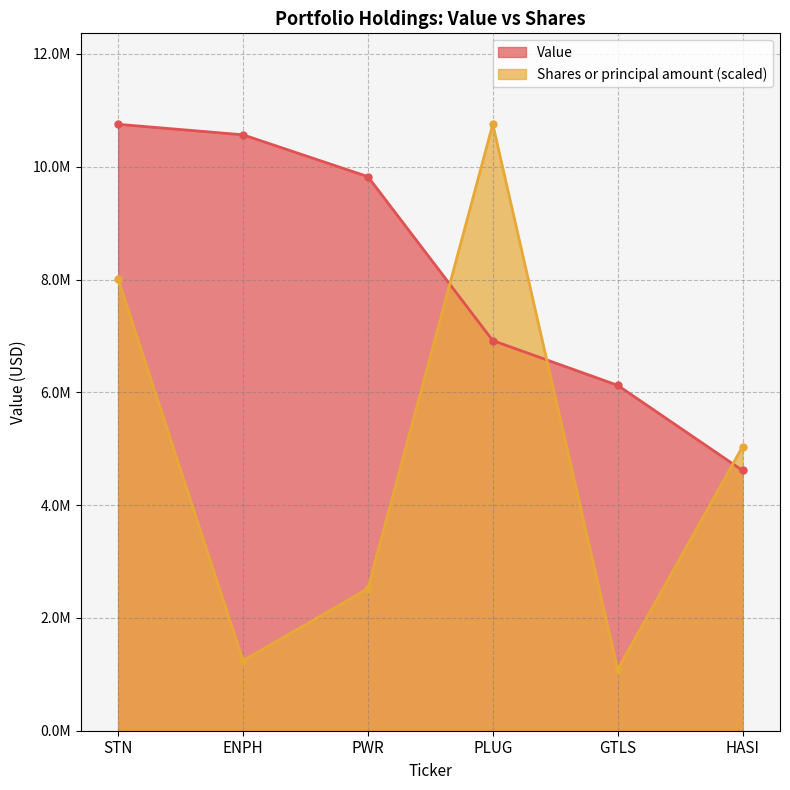

How many data points in Shares or principal amount are above 5035512?

3